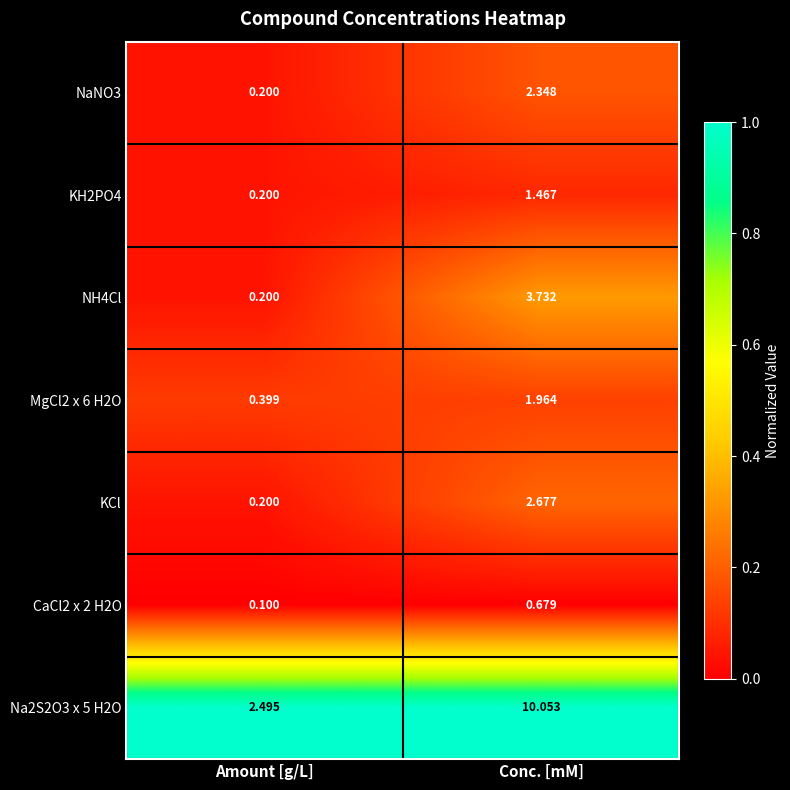

At which category is the sum across all series the highest?

Conc. [mM]